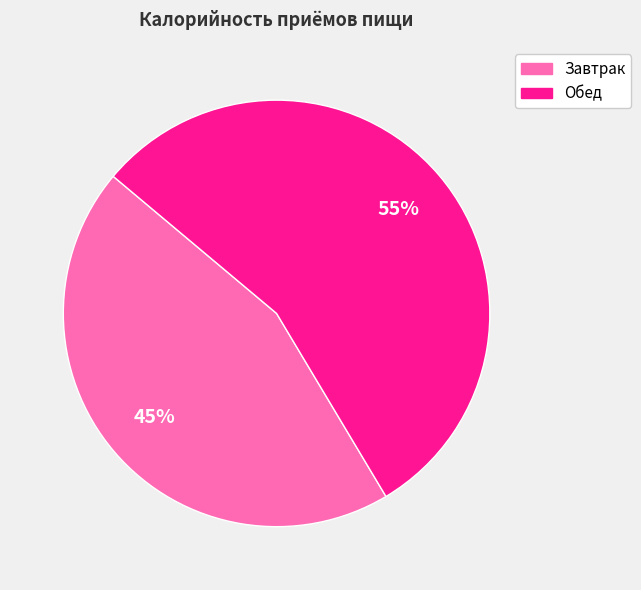

Approximately how many times larger is the value at Завтрак compared to Обед?

0.8